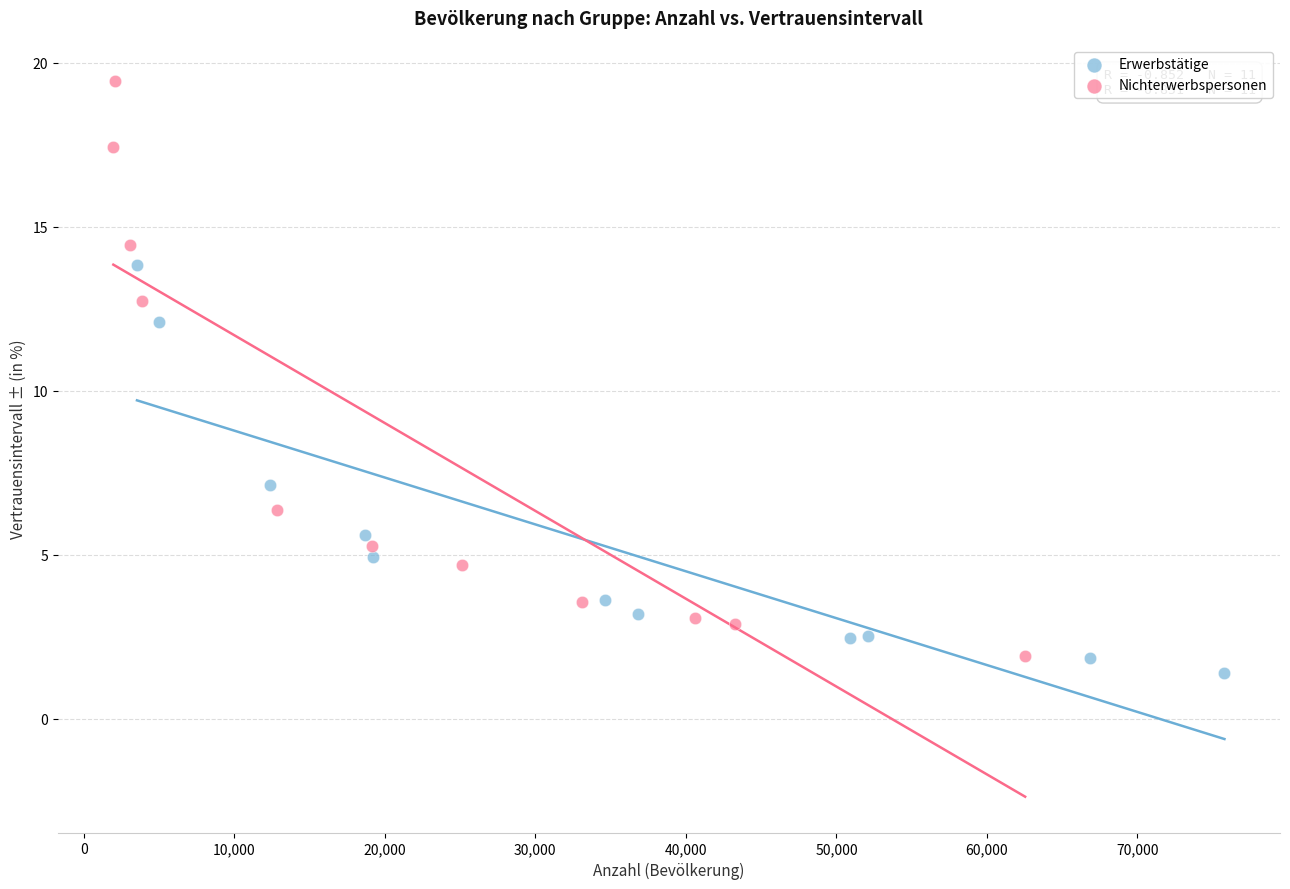

Which series reaches the maximum Y coordinate?

Nichterwerbspersonen